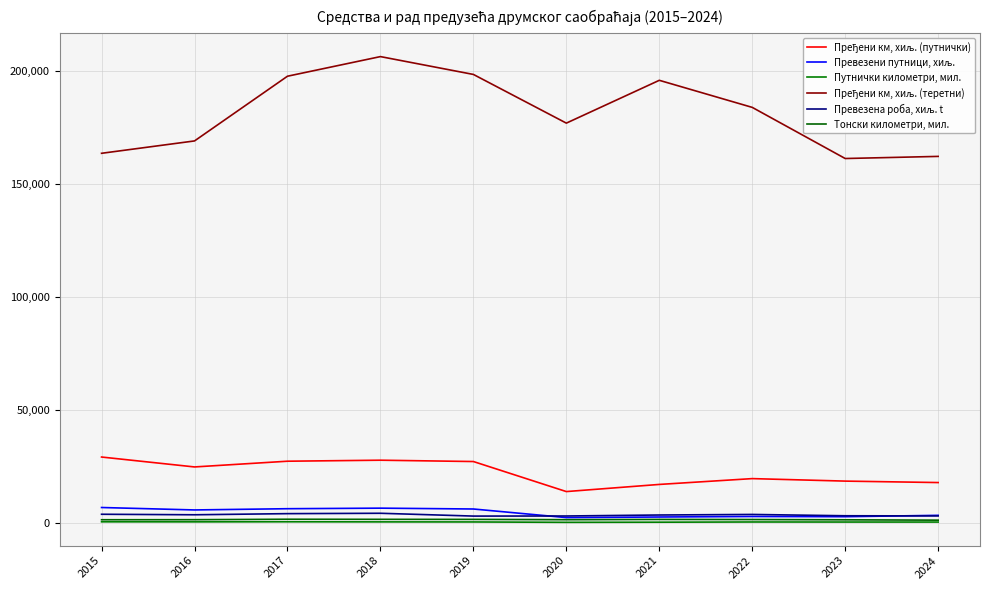

What is the value of the Пређени км, хиљ. (теретни) point at the 7th from the left?

195774